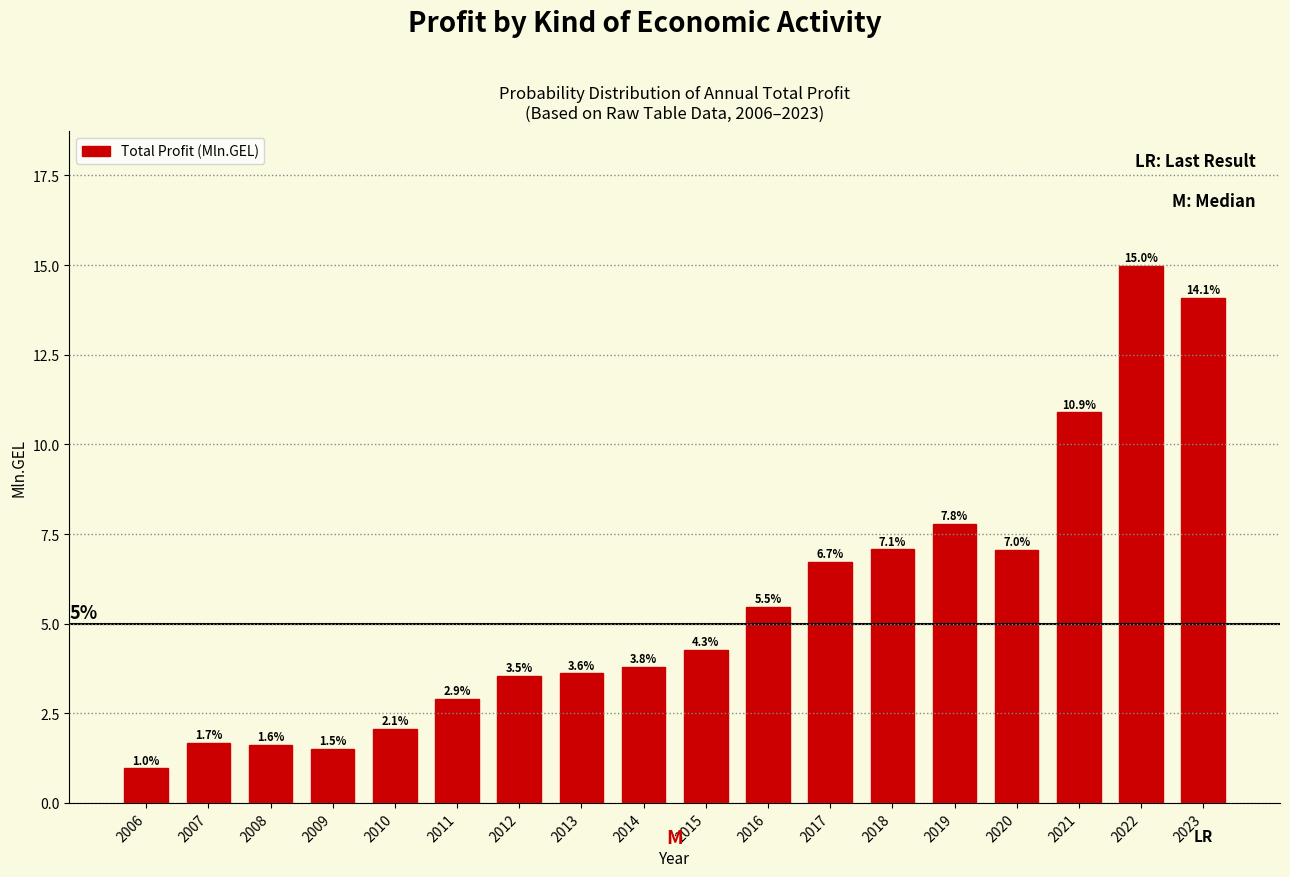

Reading left to right, what are all the values shown in this chart?

1.0	1.7	1.6	1.5	2.1	2.9	3.5	3.6	3.8	4.3	5.5	6.7	7.1	7.8	7.0	10.9	15.0	14.1